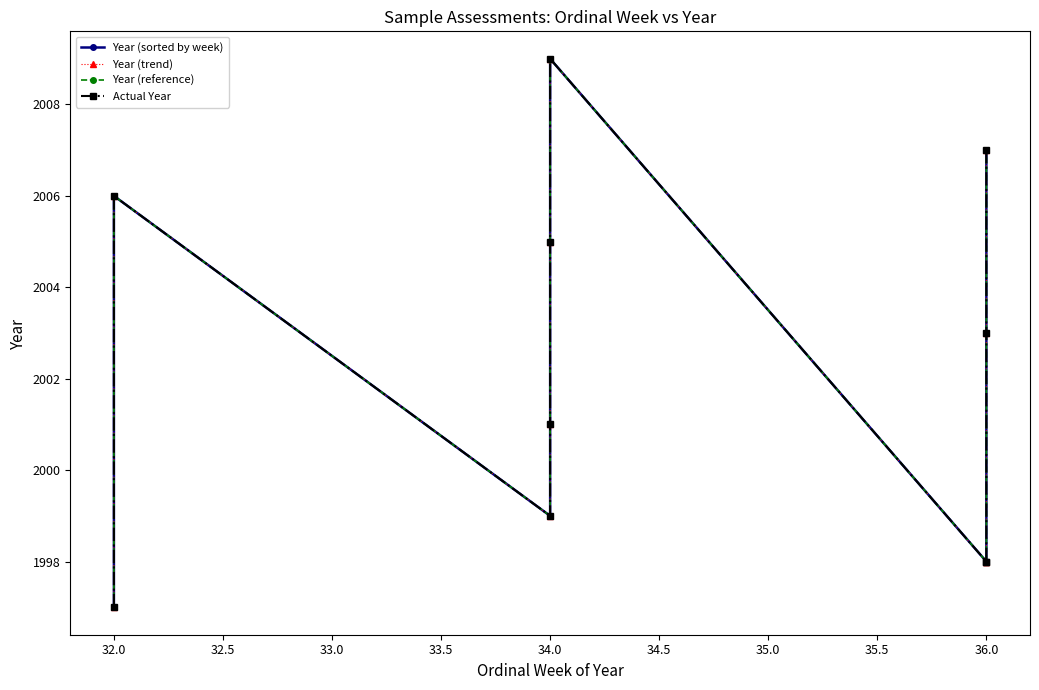

Which series has the largest range (max minus min)?

Year (sorted by week)